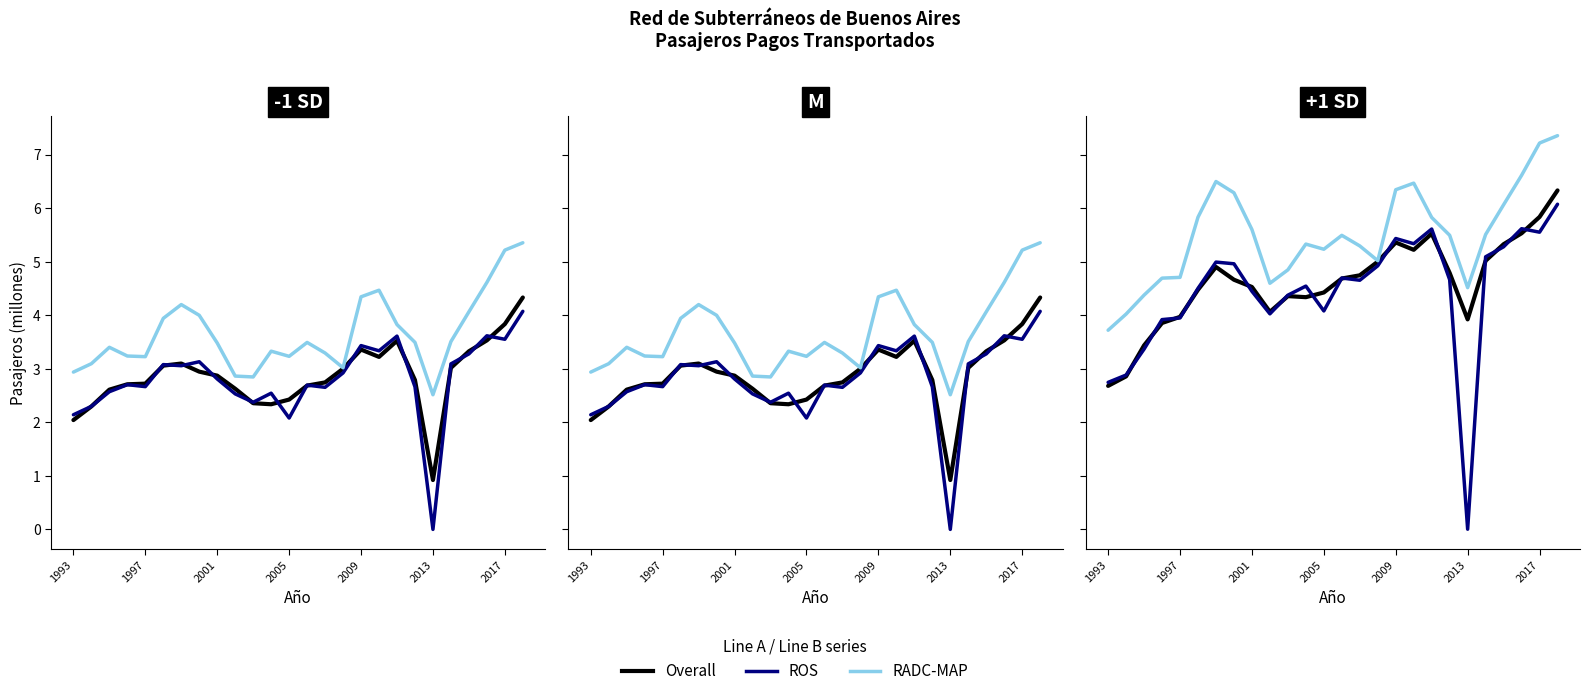

The value of RADC-MAP at 21 is 8.3. True or false?

False